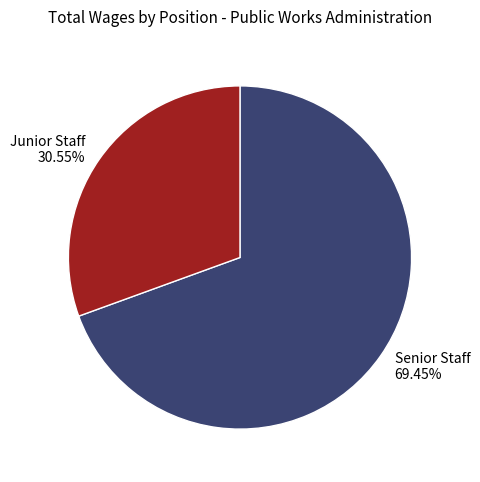

What is the ratio of the value at Senior Staff 69.45% to the value at Junior Staff 30.55%?

2.3